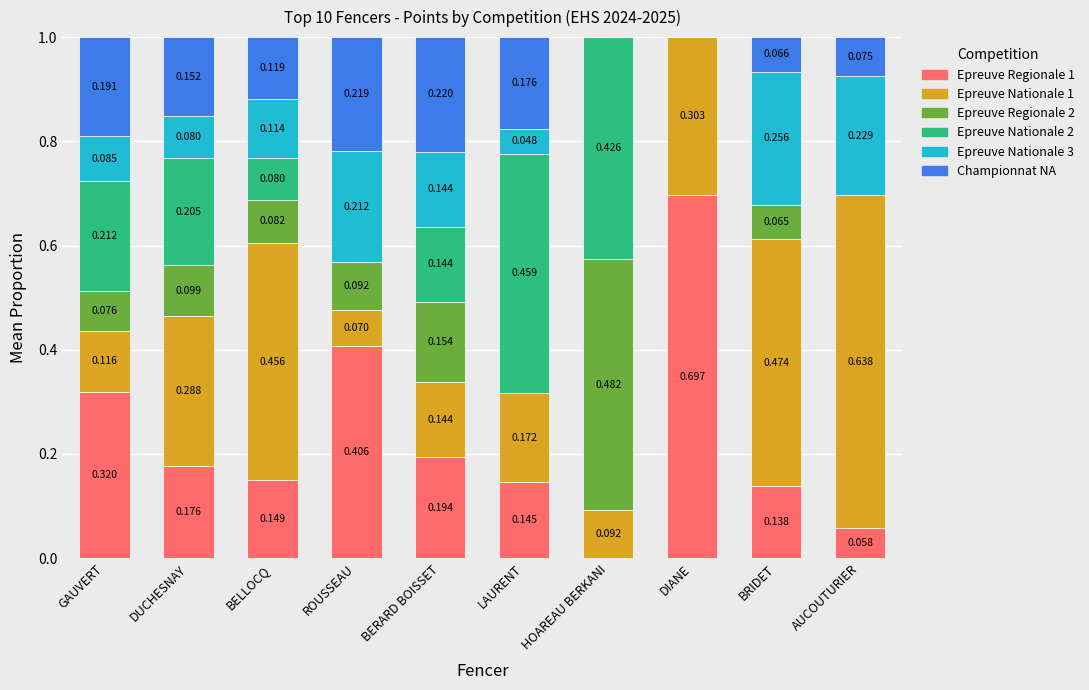

What is the difference between the second highest and second lowest values in the Epreuve Nationale 1 series?

0.4